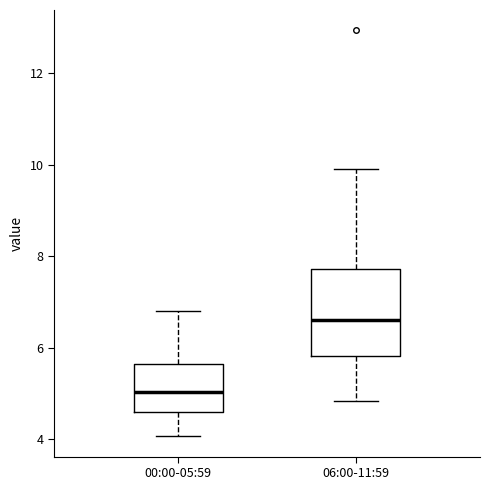

Reading left to right, read every box against the y-axis: the position of its median line, the range the box covers, and the ends of its whiskers. The values are not printed on the chart, so give them approximately, as read against the axis.

00:00-05:59: median 5.0, box 4.6 to 5.6, whiskers 4.0 to 6.8
06:00-11:59: median 6.6, box 5.8 to 7.8, whiskers 4.8 to 10.0